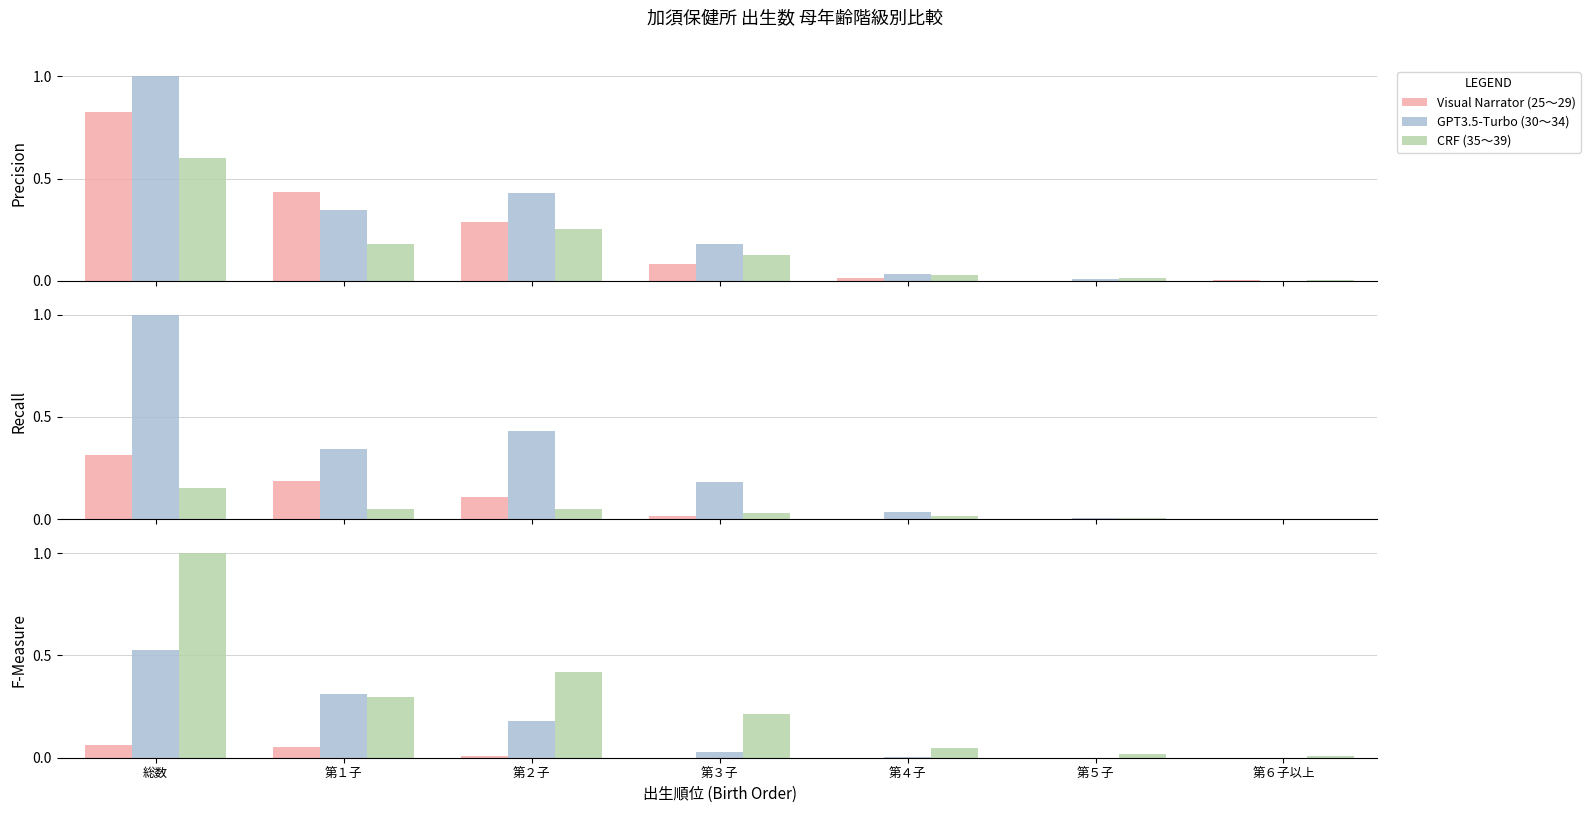

What is the difference between the maximum and minimum values in the 25～29 series?

0.8